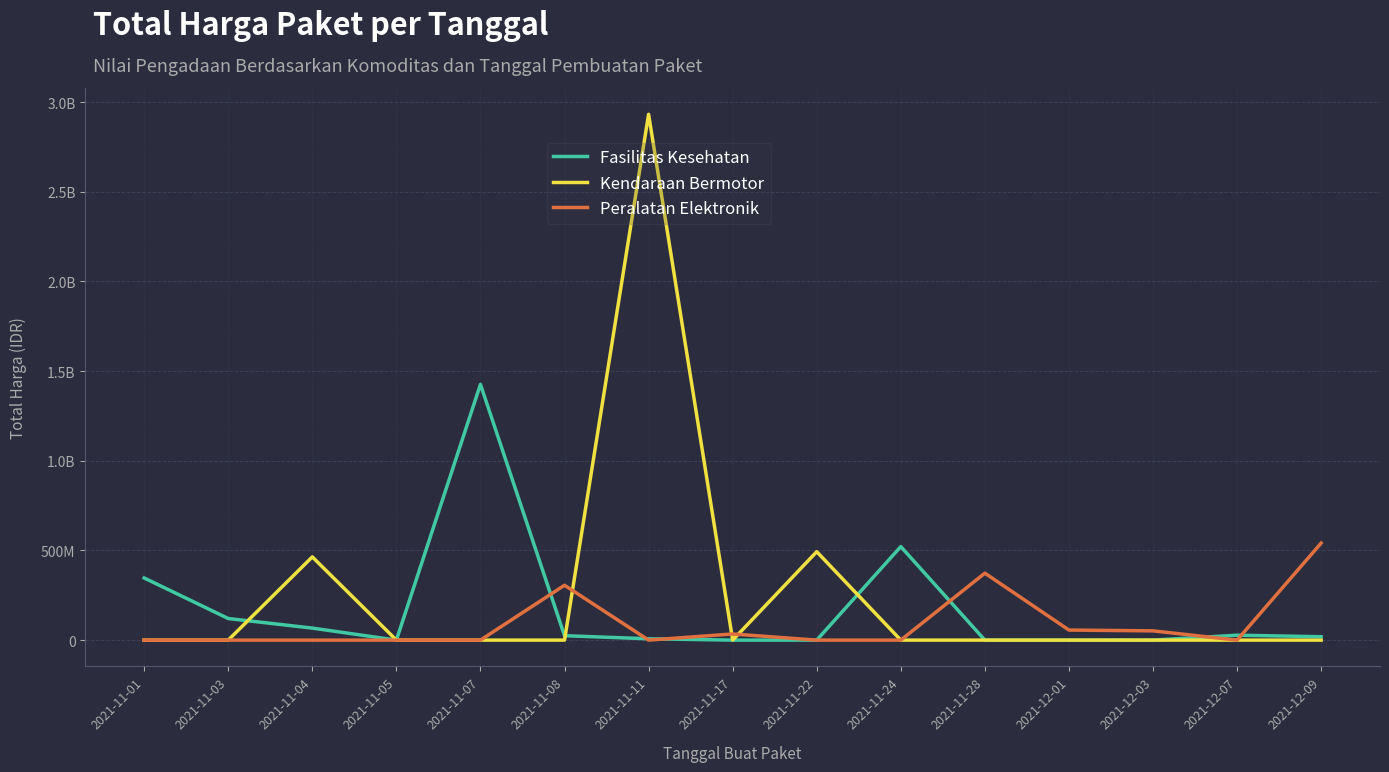

The Fasilitas Kesehatan series shows 18900000 at 2021-12-09. True or false?

True